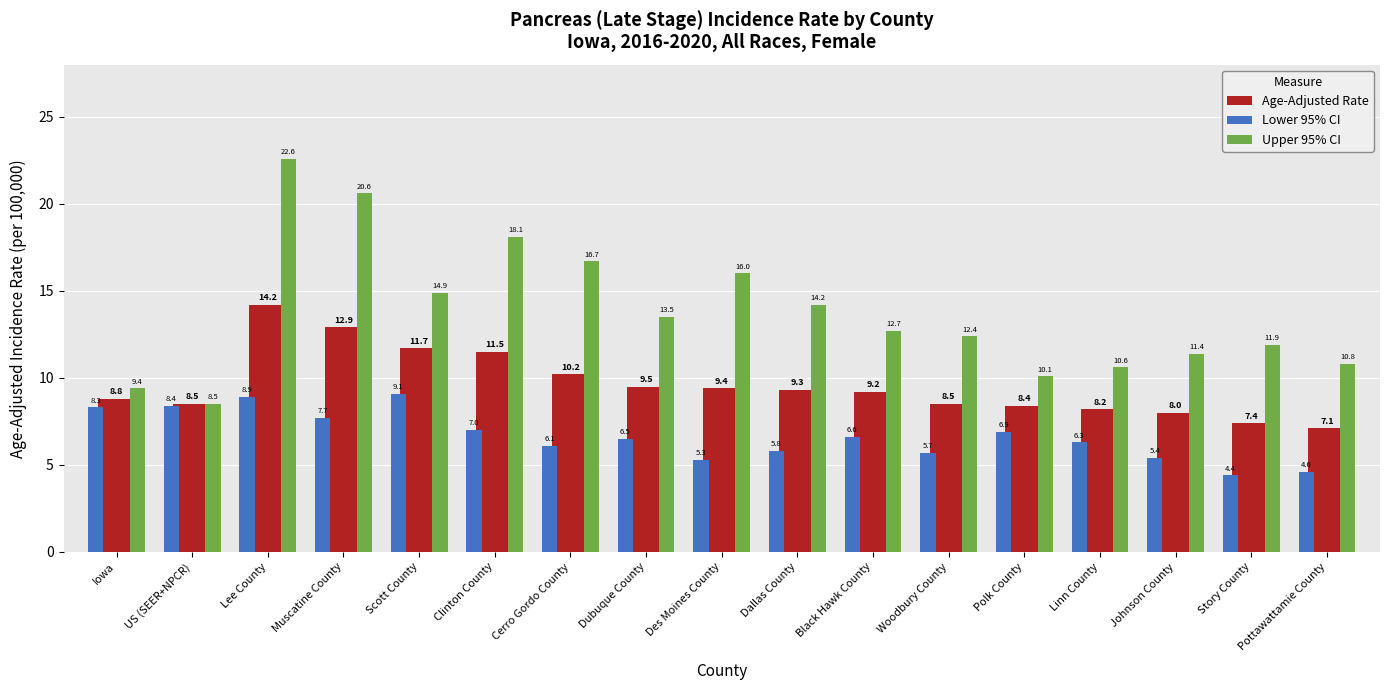

At which label does Age-Adjusted Rate first exceed 9?

Lee County